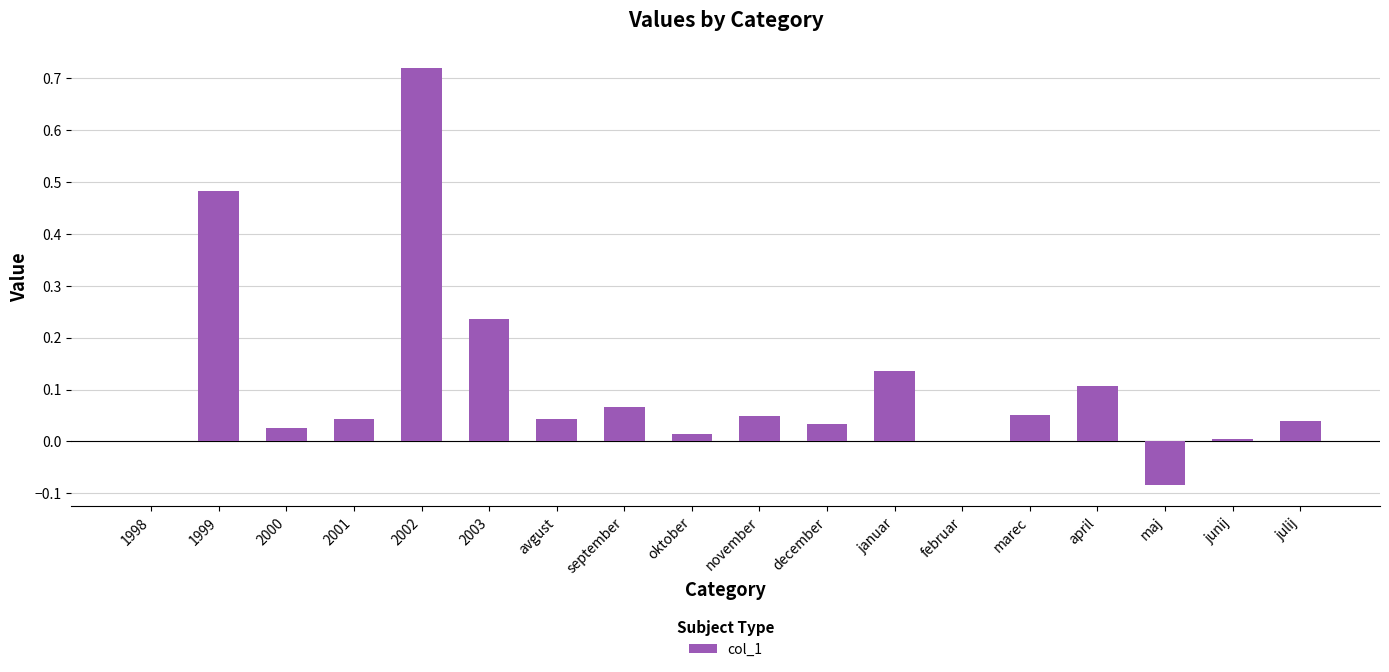

True or false: the data shows 0.0 at april.

False